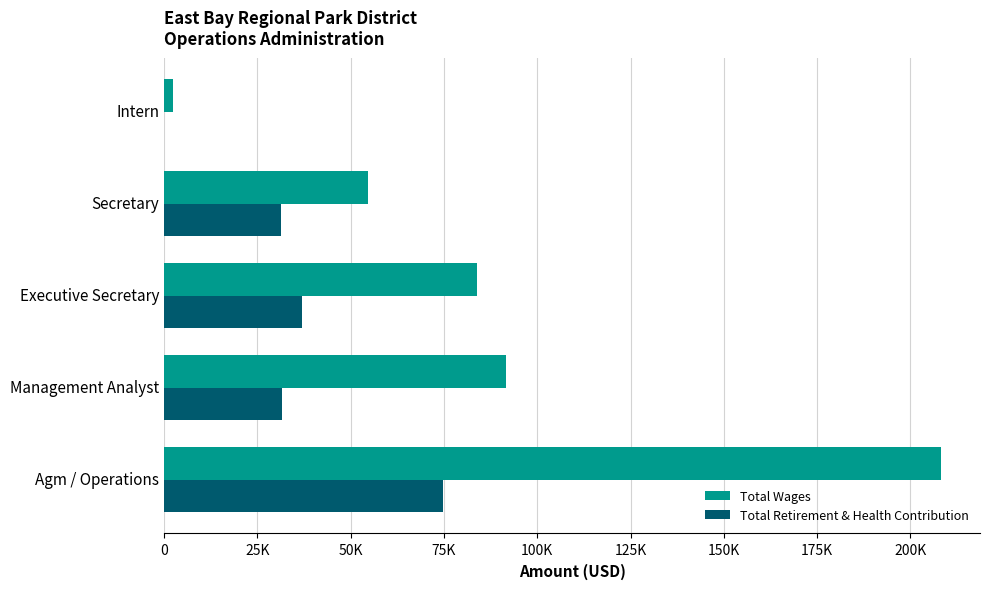

What are all the series names shown in the legend?

Total Wages, Total Retirement & Health Contribution